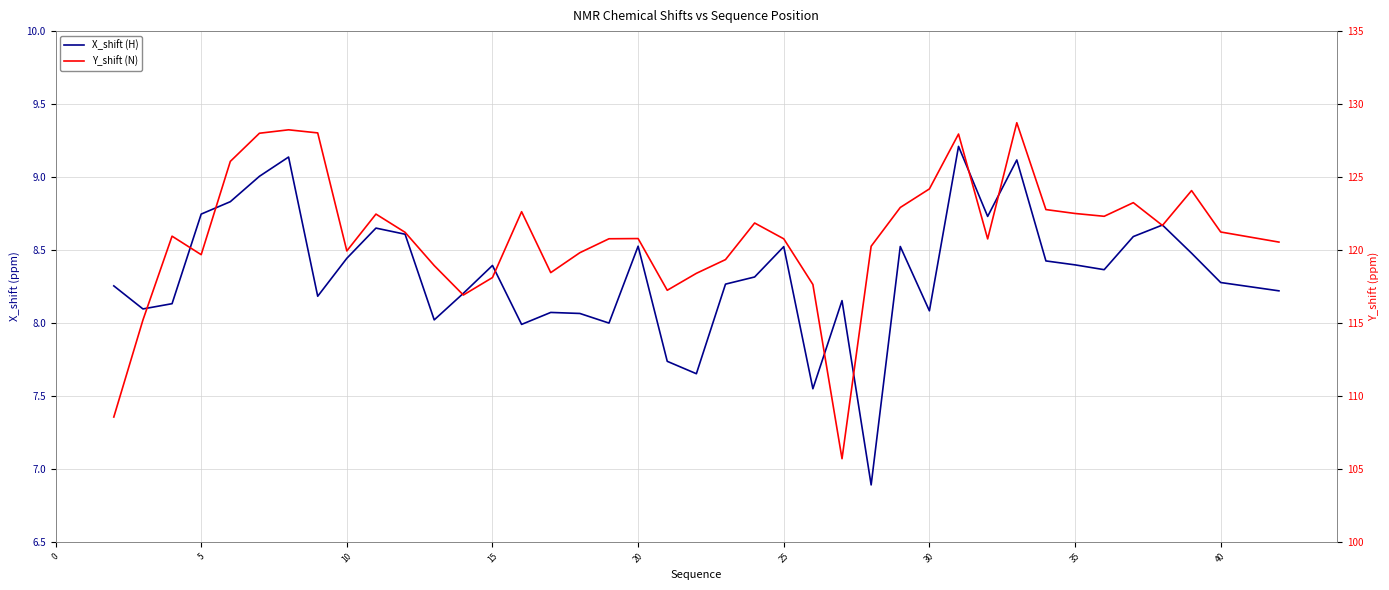

Which series has the largest total across all categories?

Y_shift (N)